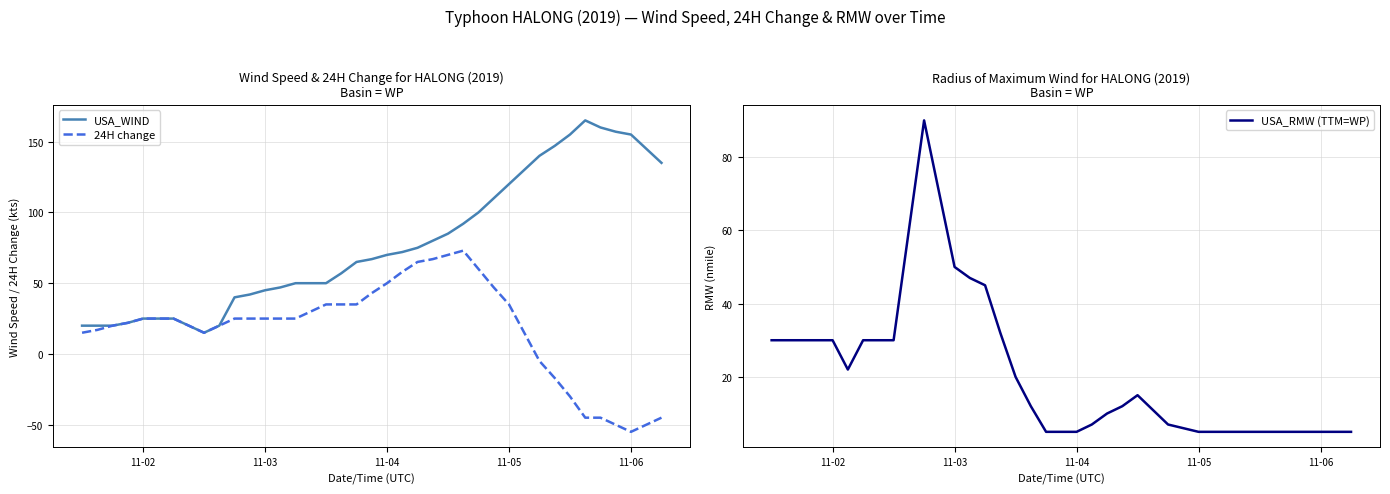

Reading left to right, list all the values displayed in this chart.

USA_WIND: 20	20	20	22	25	25	25	20	15	20	40	42	45	47	50	50	50	57	65	67	70	72	75	80	85	92	100	110	120	130	140	147	155	165	160	157	155	145	135
24H change: 15	17	20	22	25	25	25	20	15	20	25	25	25	25	25	30	35	35	35	43	50	58	65	67	70	73	60	47	35	15	-5	-17	-30	-45	-45	-50	-55	-50	-45
USA_RMW (TTM=WP): 30	30	30	30	30	22	30	30	30	60	90	70	50	47	45	32	20	12	5	5	5	7	10	12	15	11	7	6	5	5	5	5	5	5	5	5	5	5	5